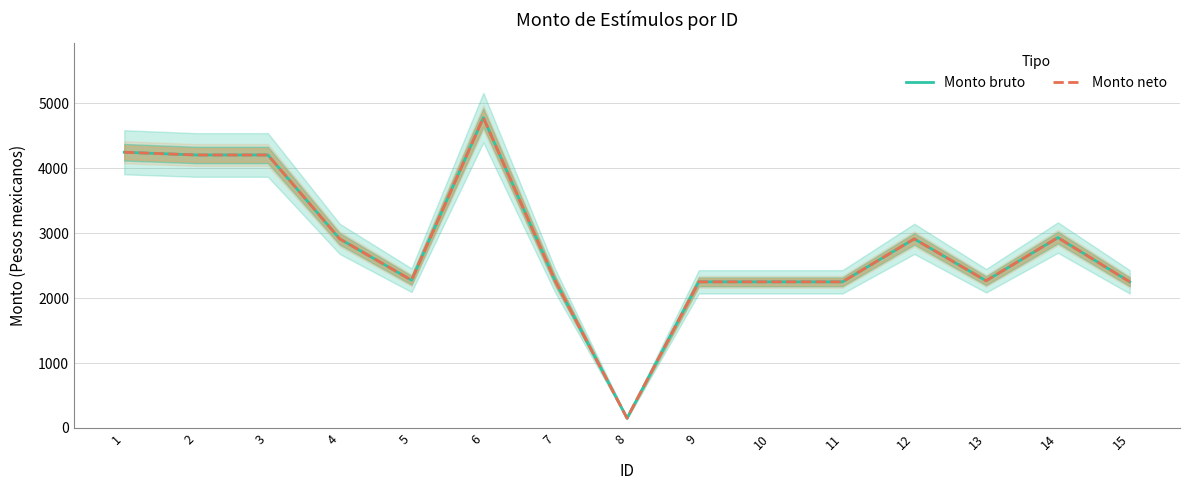

What is the value of the Monto bruto point at the 1st from the left?

4246.1